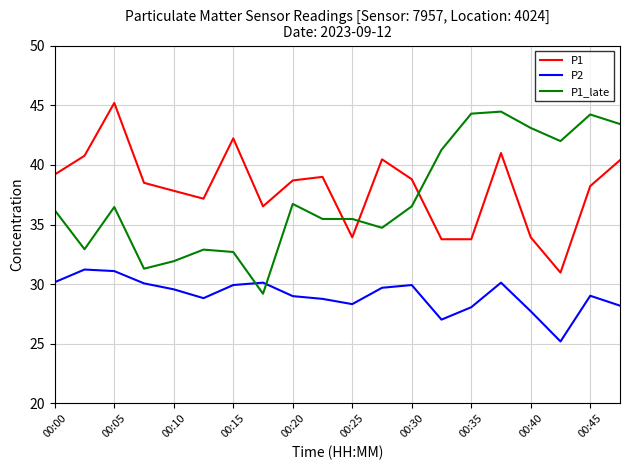

After their last crossing, which series has the higher values: P2 or P1_late?

P1_late